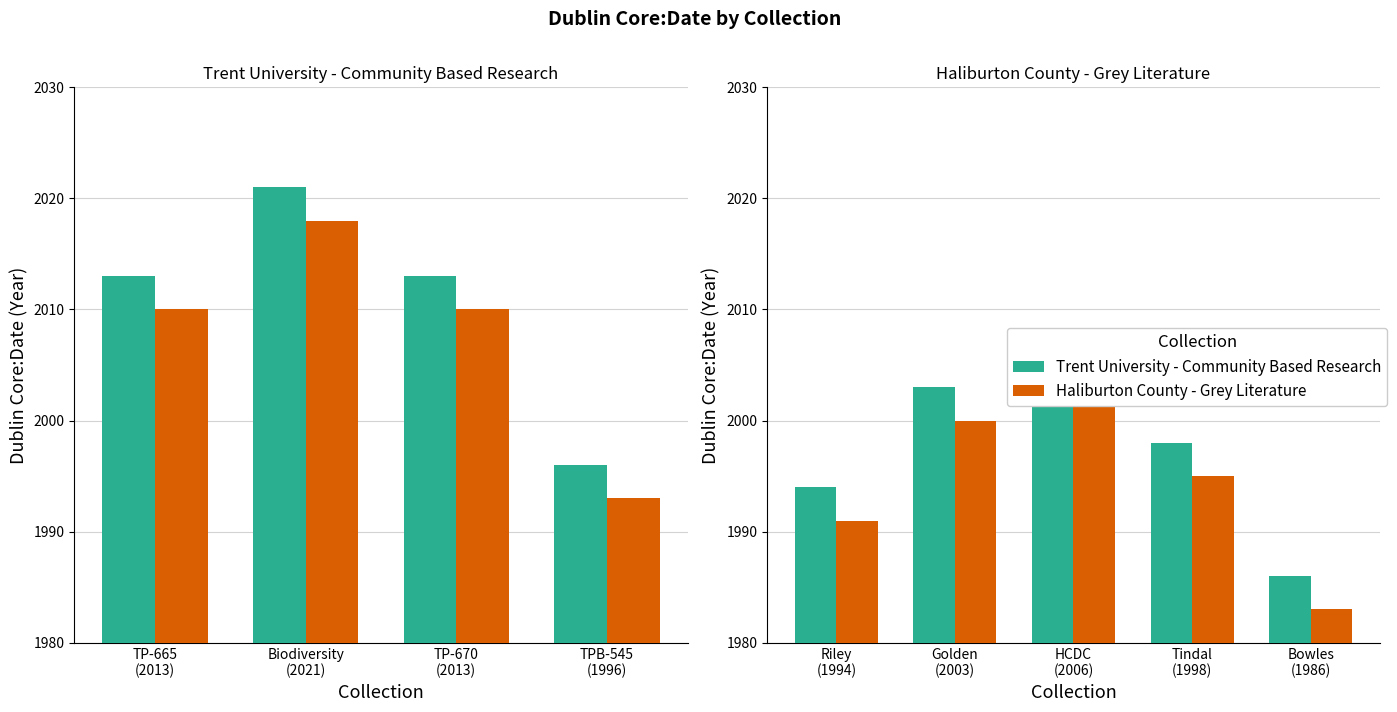

Which series changed the most between Golden (2003) and Tindal (1998)?

Trent University - Community Based Research